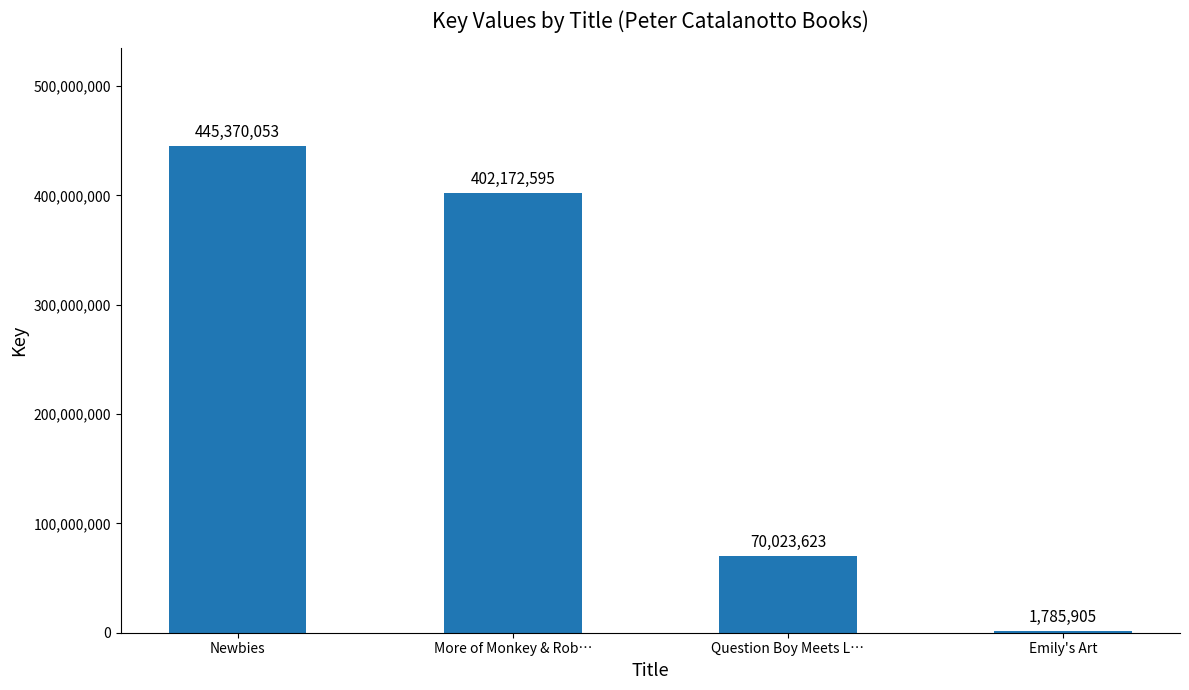

Reading left to right, extract all data points from this chart.

445370053	402172595	70023623	1785905